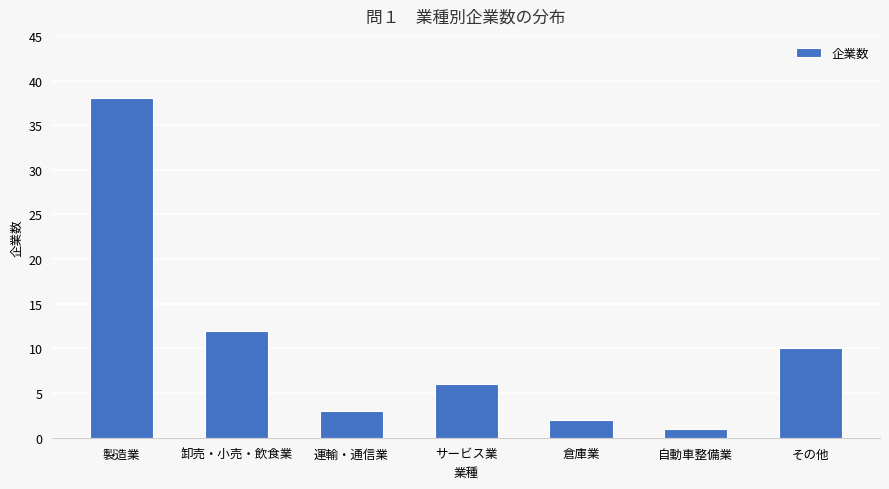

What position from the right is その他?

1